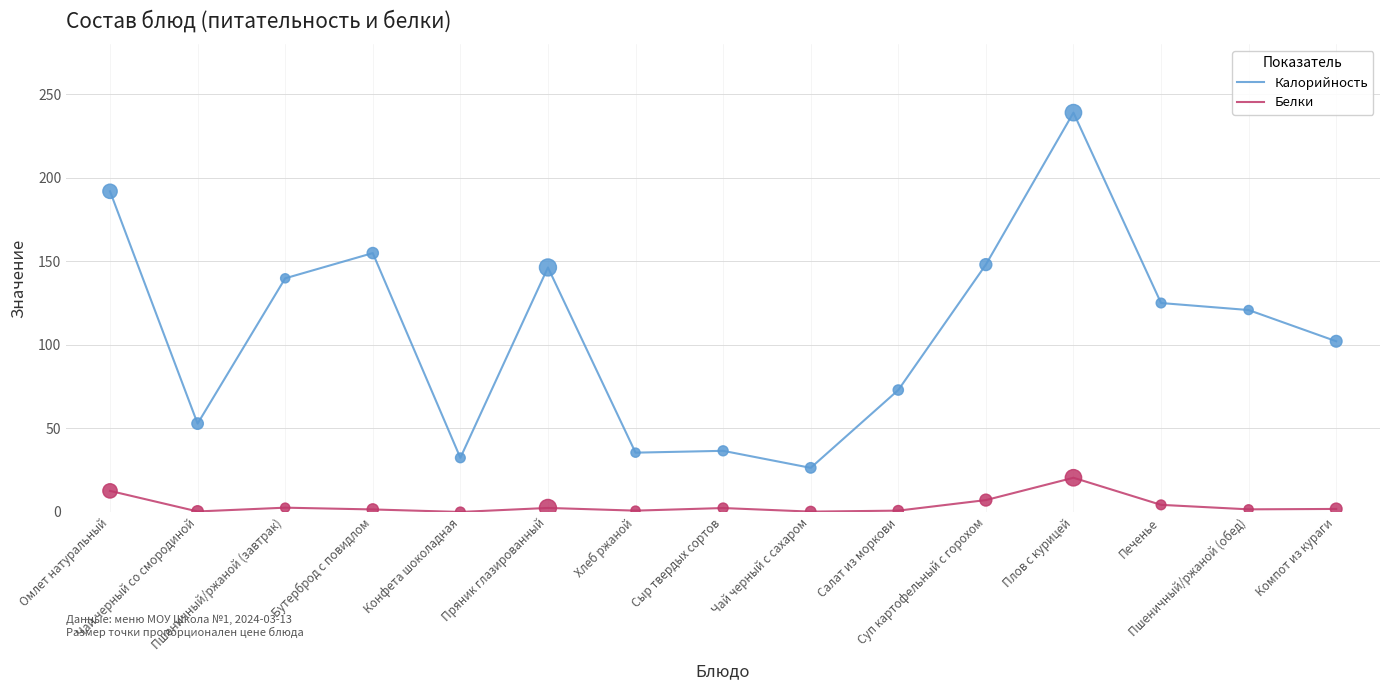

Which series has the largest total across all categories?

Калорийность